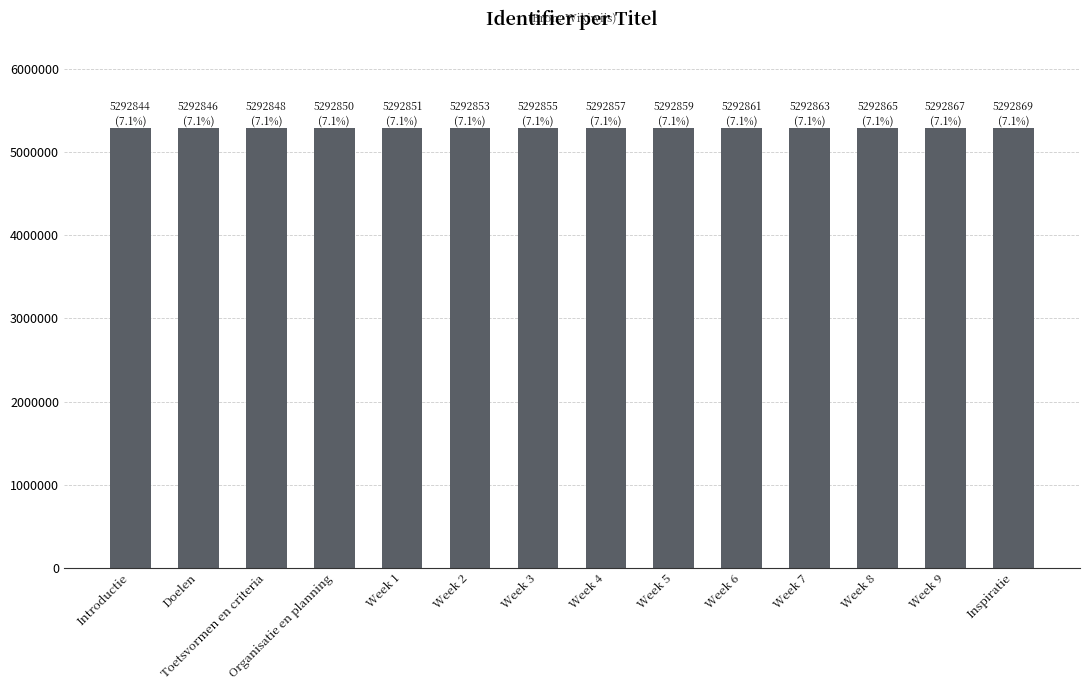

Count the number of categories in the chart.

14